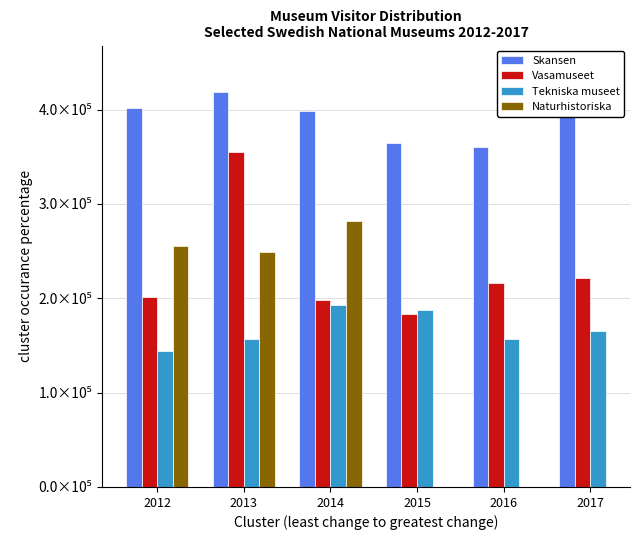

The value of Tekniska museet at 2014 is 262669.9. True or false?

False